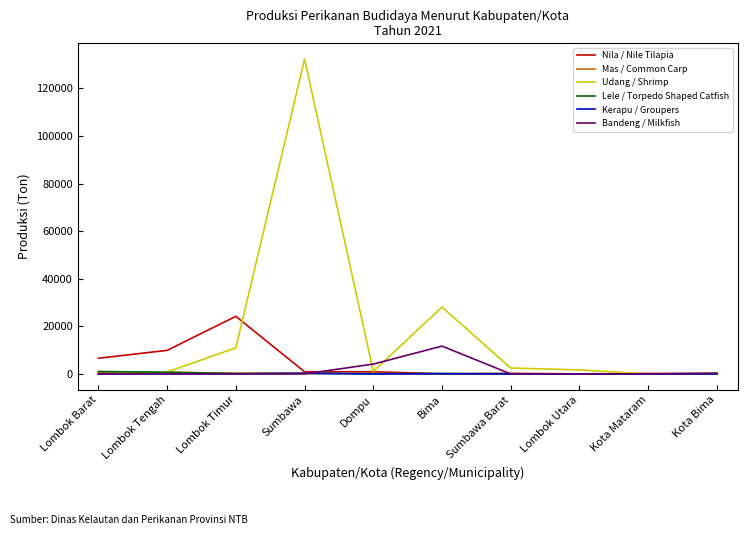

What is the maximum value for Bandeng / Milkfish?

11695.7